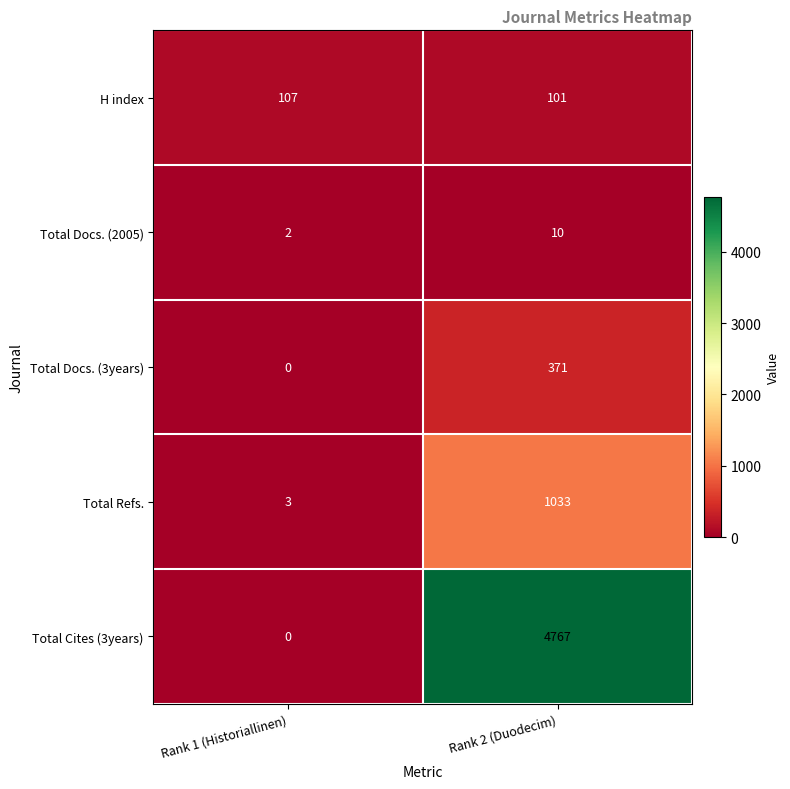

True or false: Total Docs. (2005) has a value of 2 at Rank 1 (Historiallinen).

True